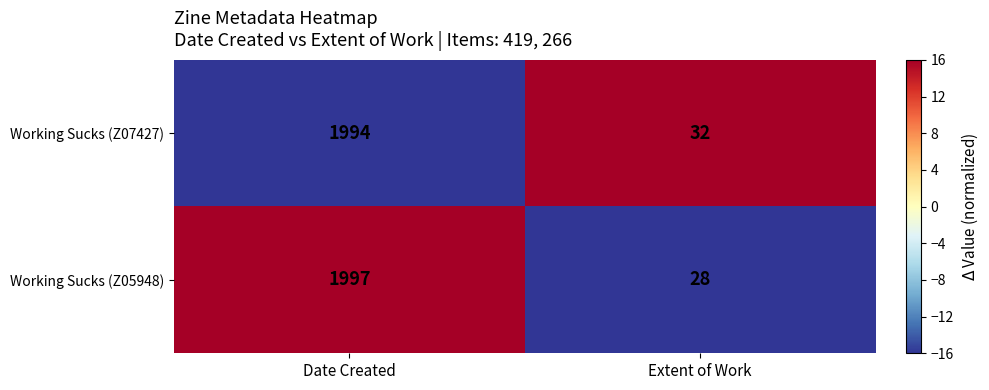

What is the smallest value displayed?

28